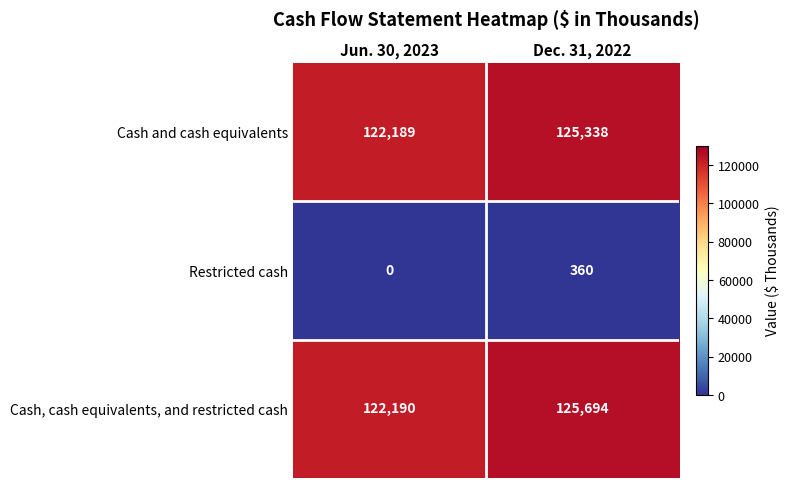

What is the difference between the maximum and minimum values in the Restricted cash series?

360